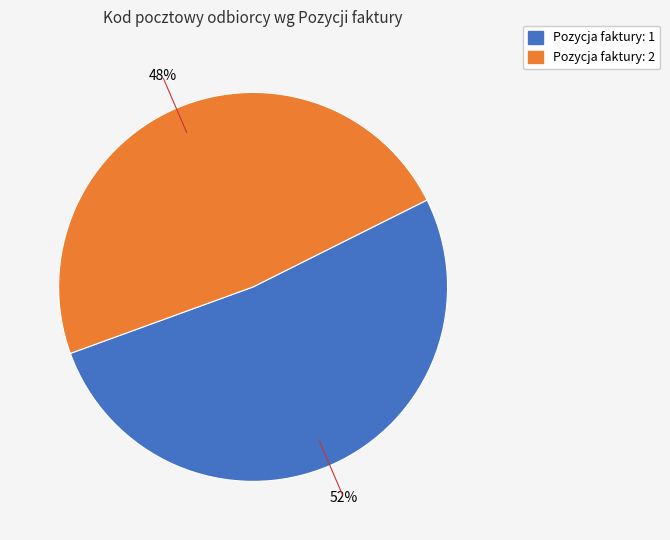

Is there any slice that represents more than half of the pie?

Yes